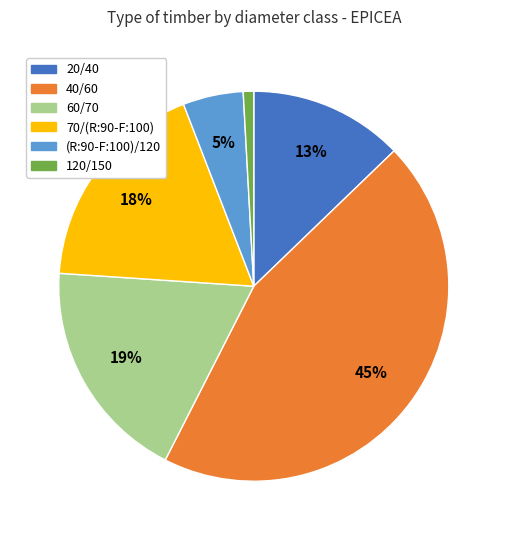

Approximately how many times larger is the value at 120/150 compared to 20/40?

0.1